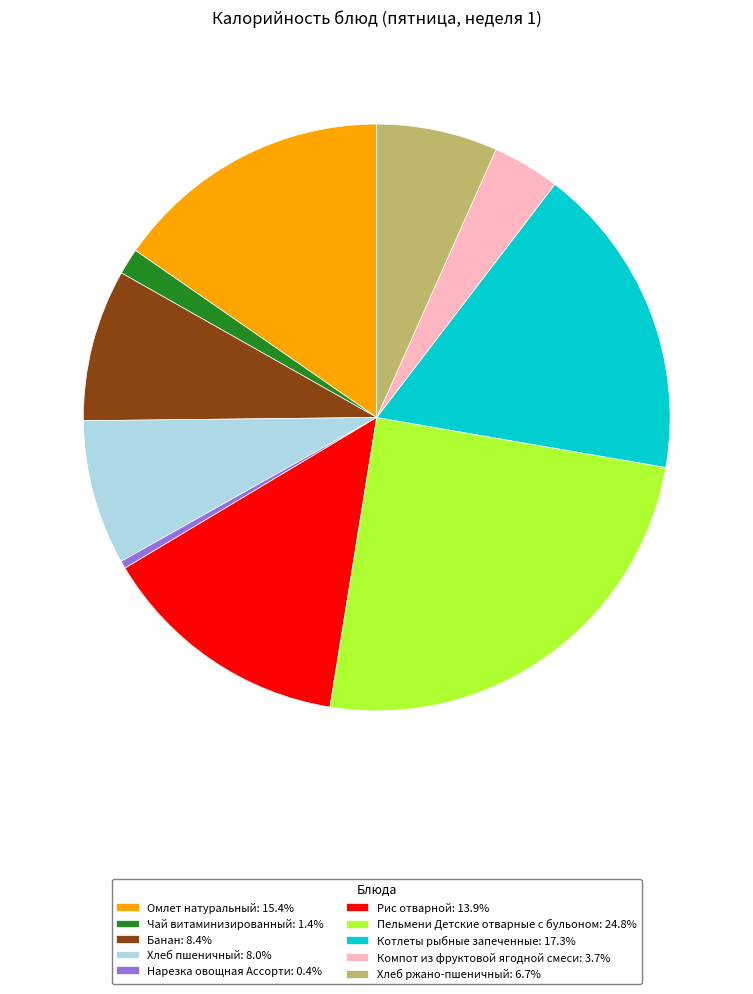

Is there any slice that represents more than half of the pie?

No